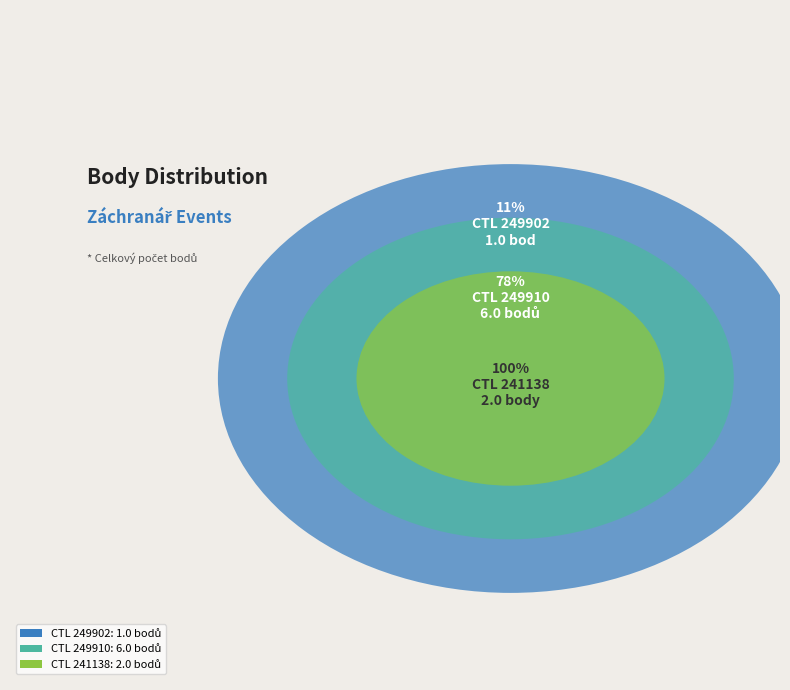

What percentage do 249910 and 241138 together represent?

88.9%